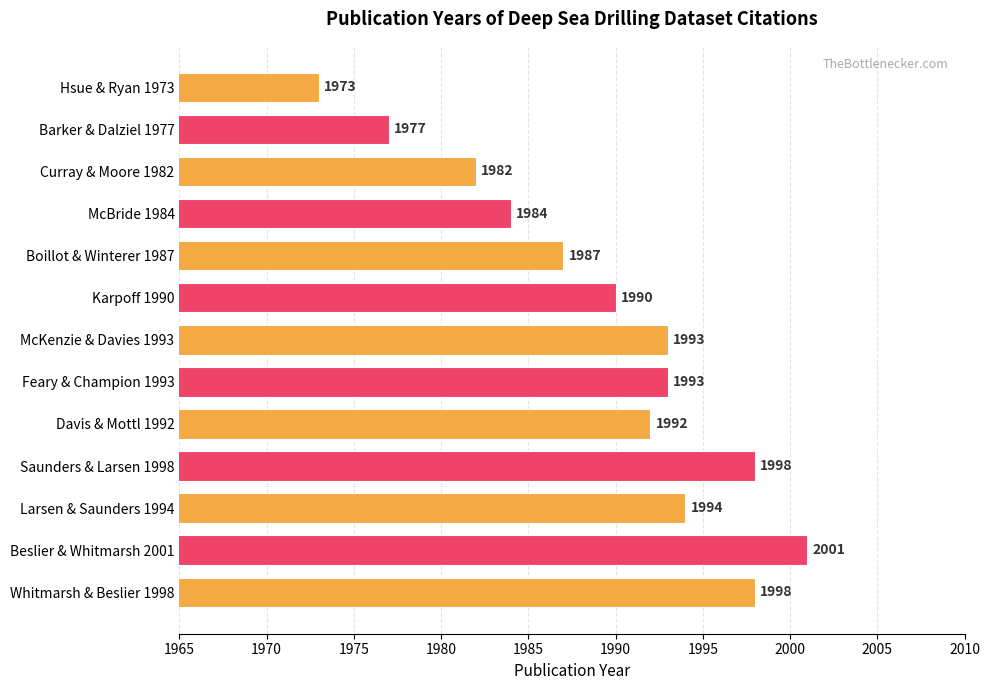

The value at McBride 1984 is 1984. True or false?

True